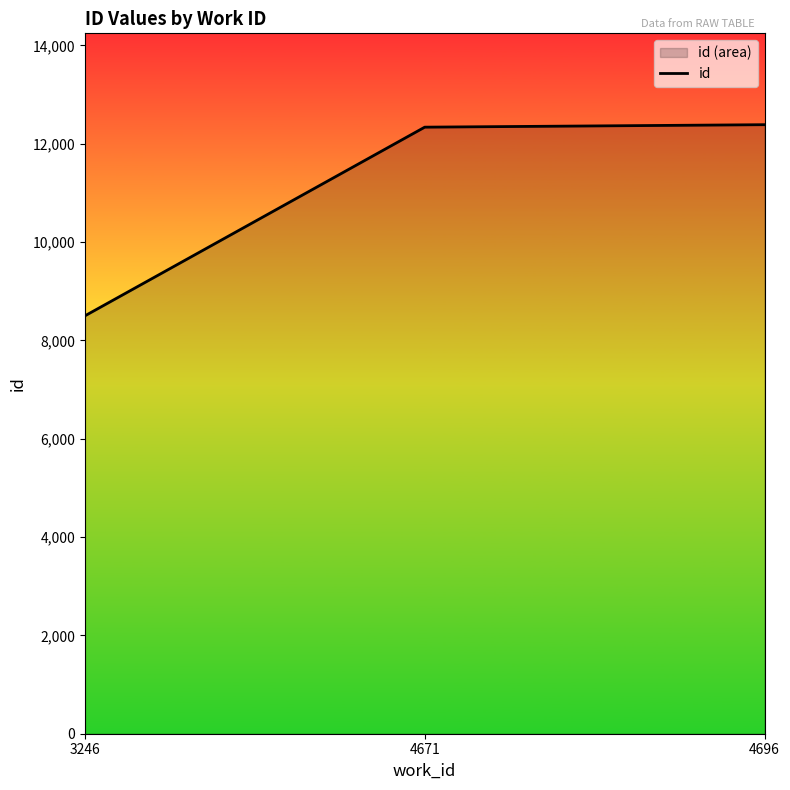

Approximately how many times larger is the value at 4671 compared to 4696?

1.0